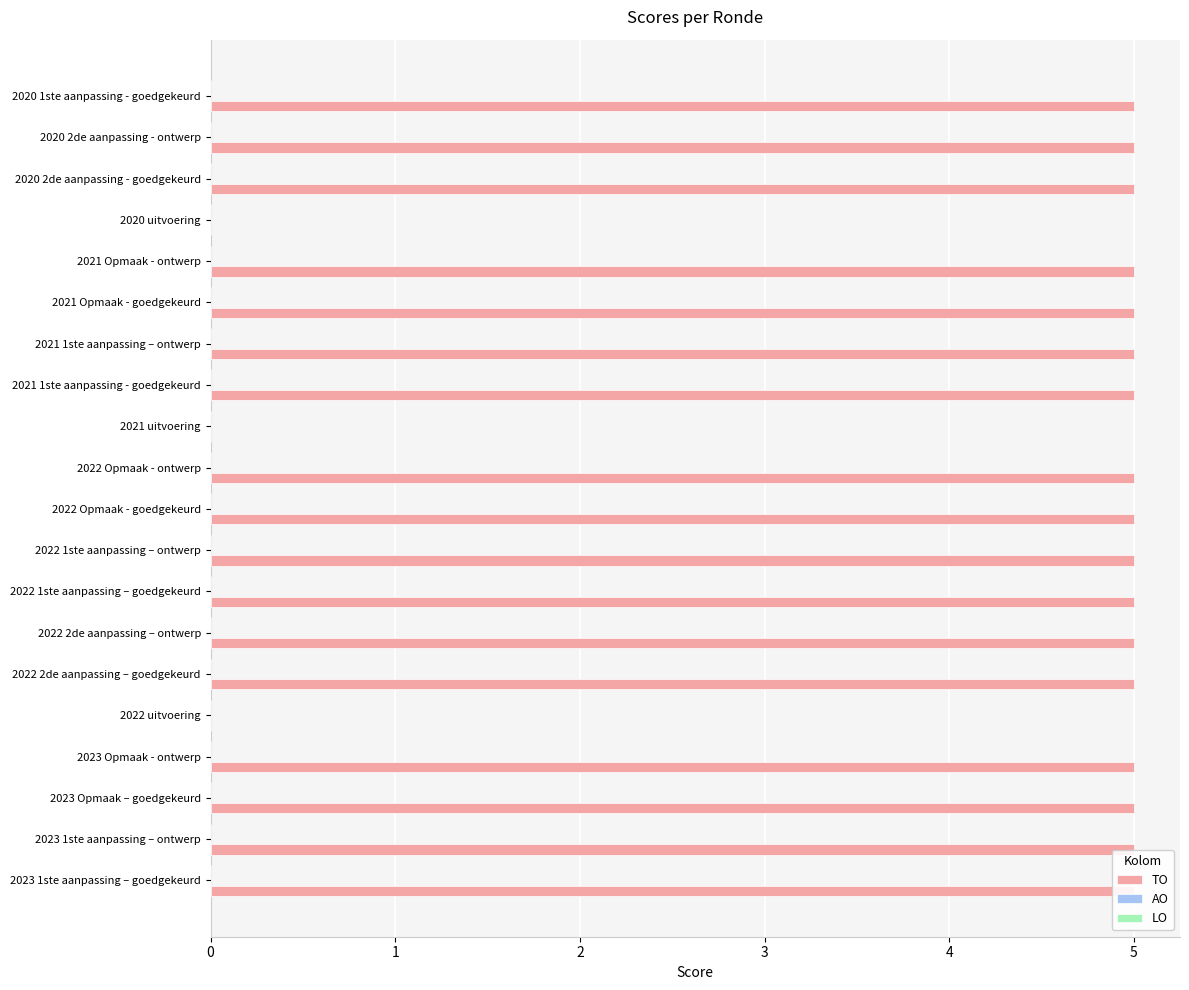

Which series changed the most between 2 and 16?

TO